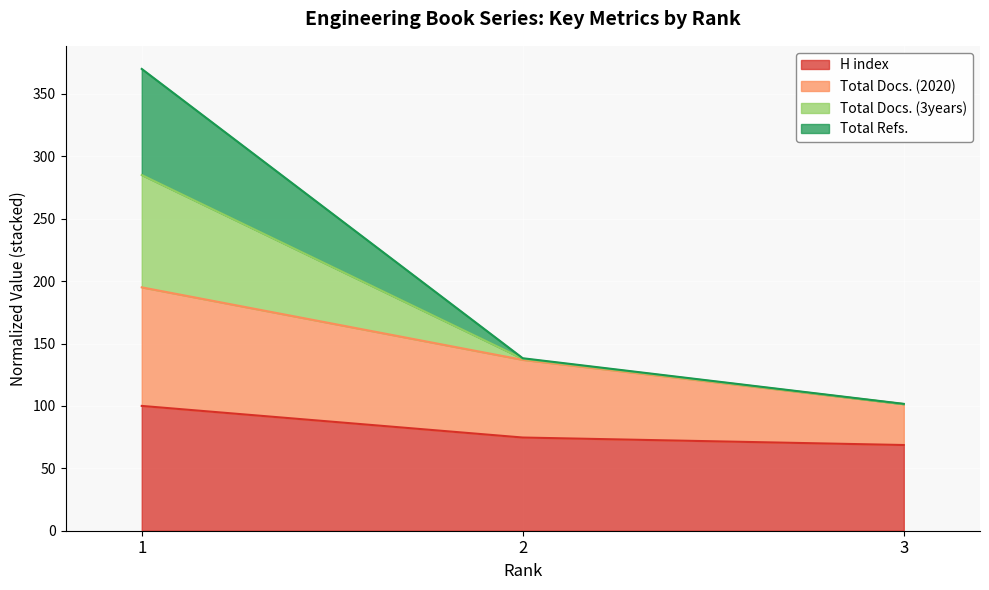

Does the chart display data point markers on the line(s)?

No